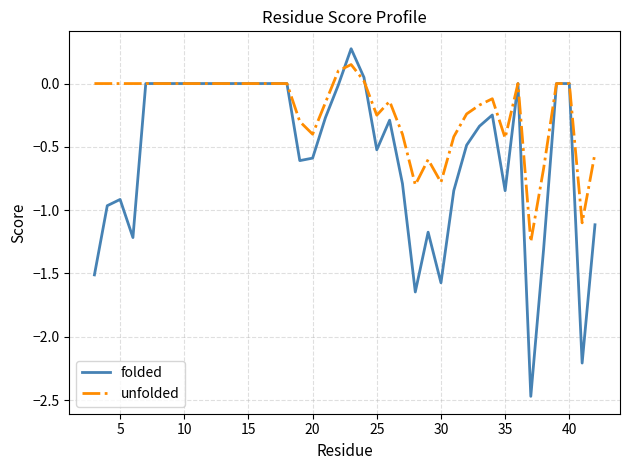

Which series has the widest spread of values?

folded